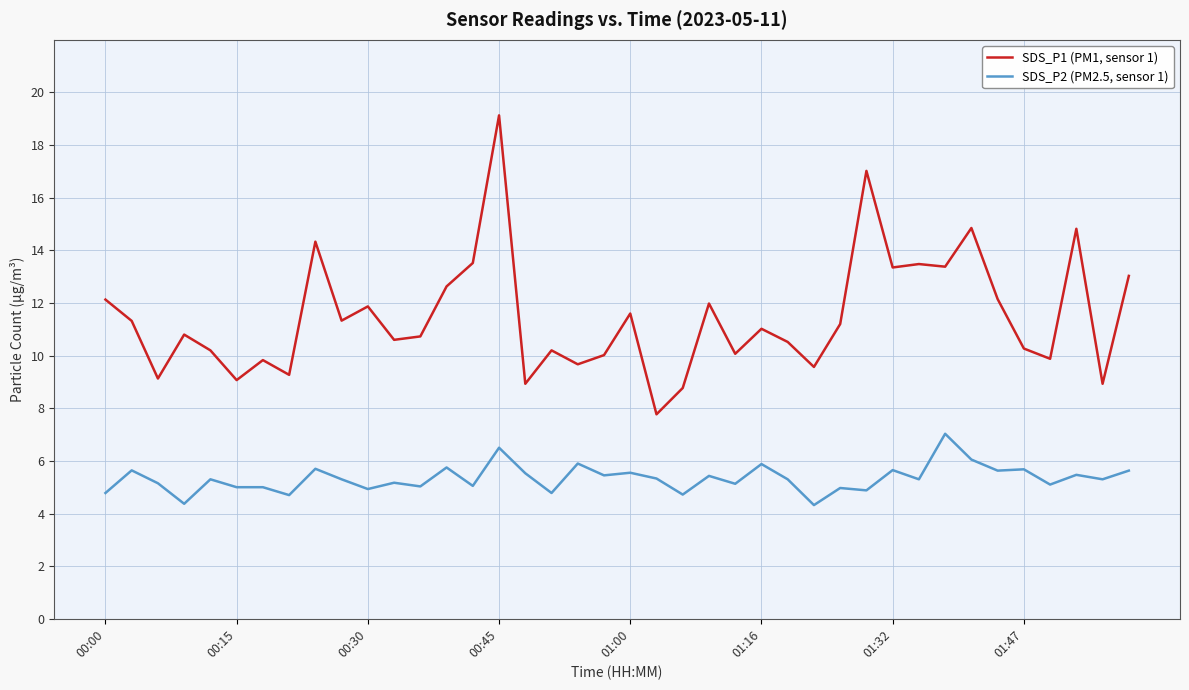

What is the highest value of the SDS_P1 (PM1, sensor 1) series?

19.1